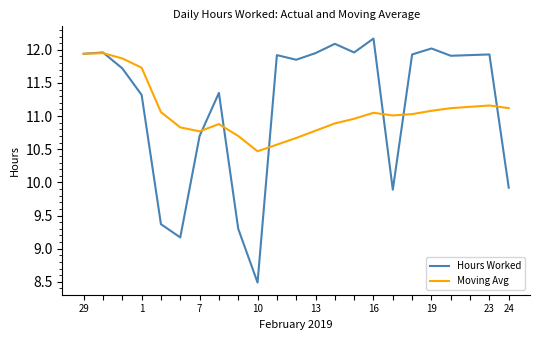

List the series in order of their peak value, lowest first.

Moving Avg, Hours Worked